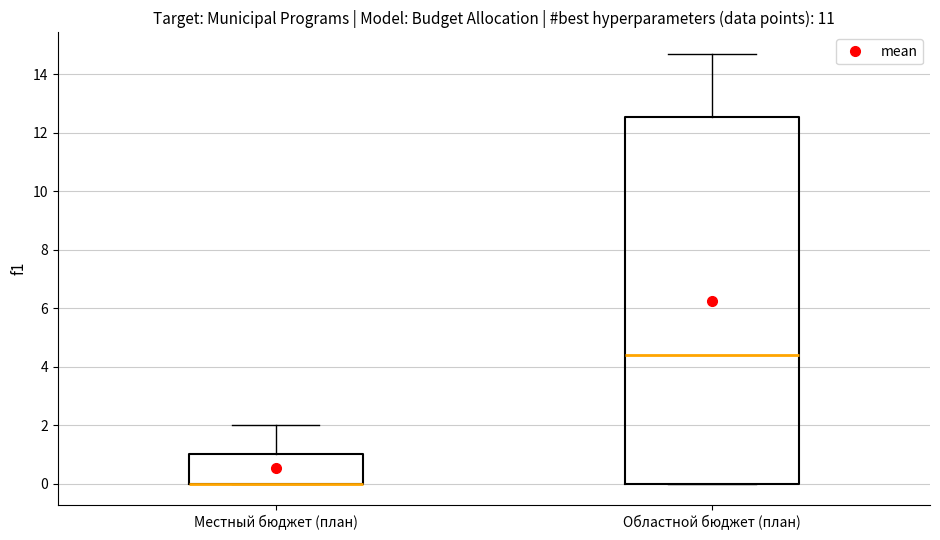

Which box is the tallest, from its lower edge to its upper edge?

Областной бюджет (план)